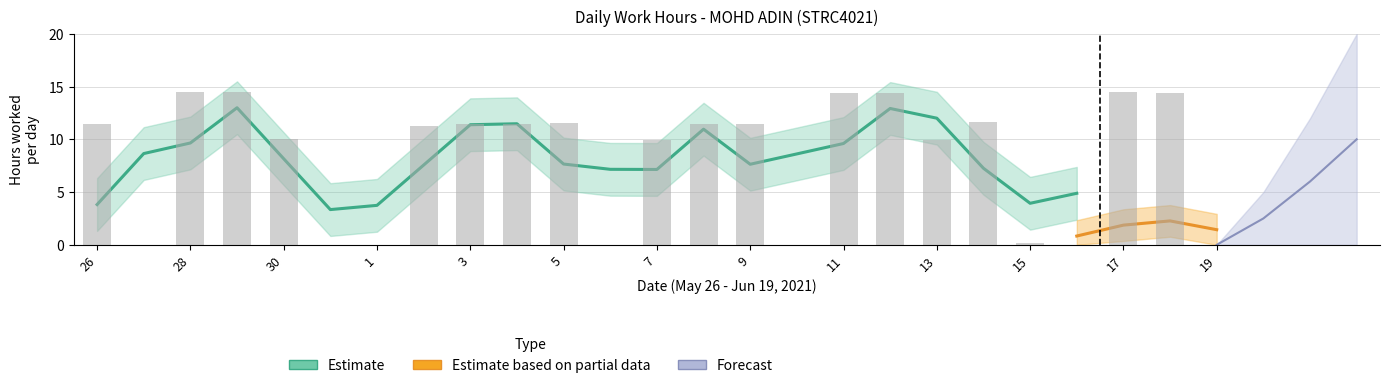

True or false: Estimate based on partial data has a value of -1.2 at 2.

False